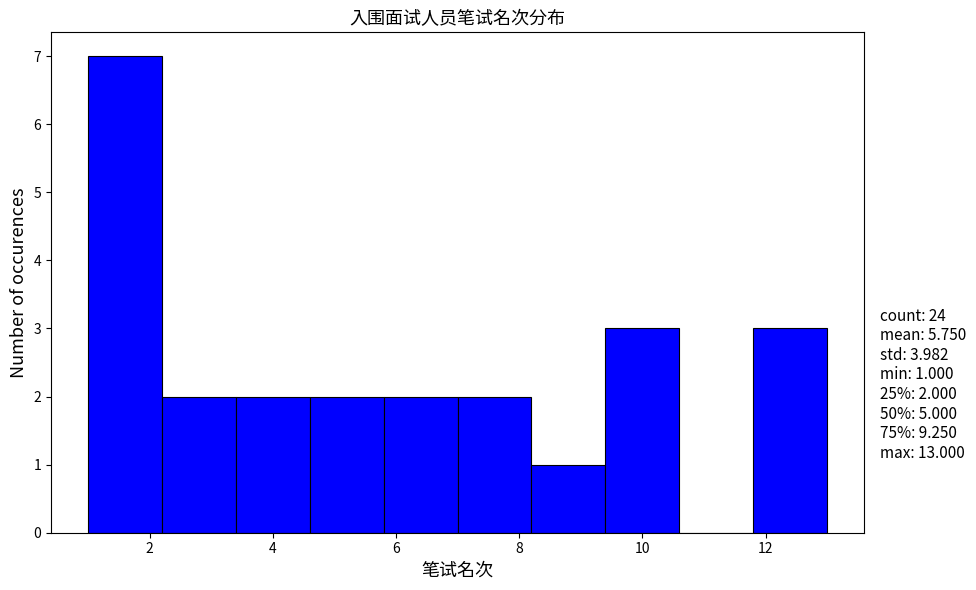

Over which range of the x-axis is the bar tallest?

1.0 to 2.2